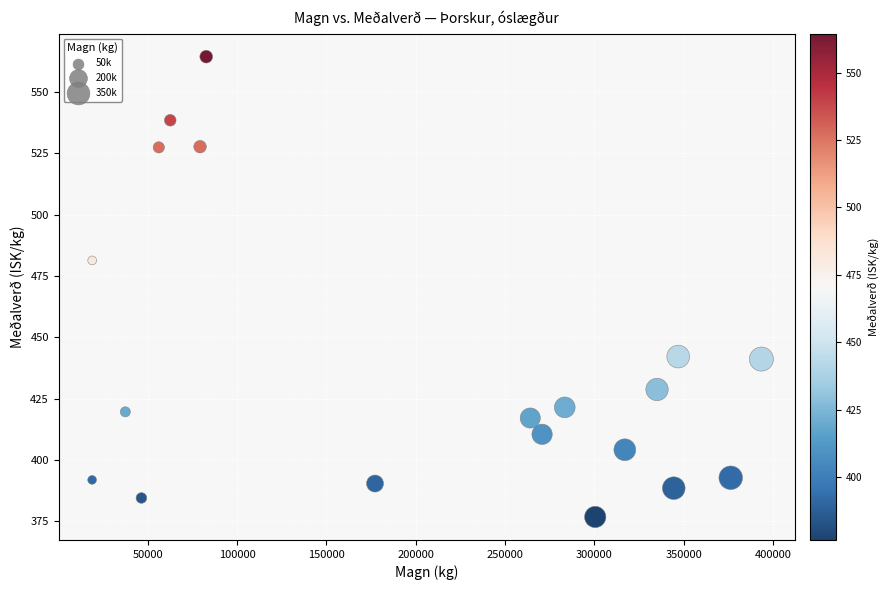

What Y value in the scatter plot is closest to 470?

481.3